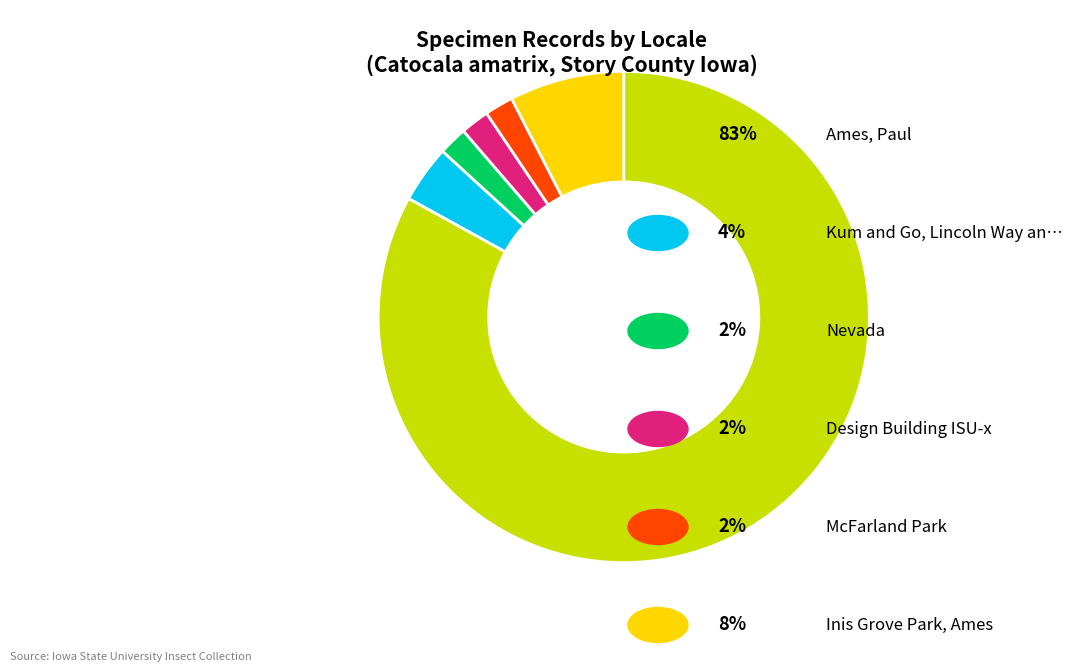

Does any single category account for the majority?

Yes